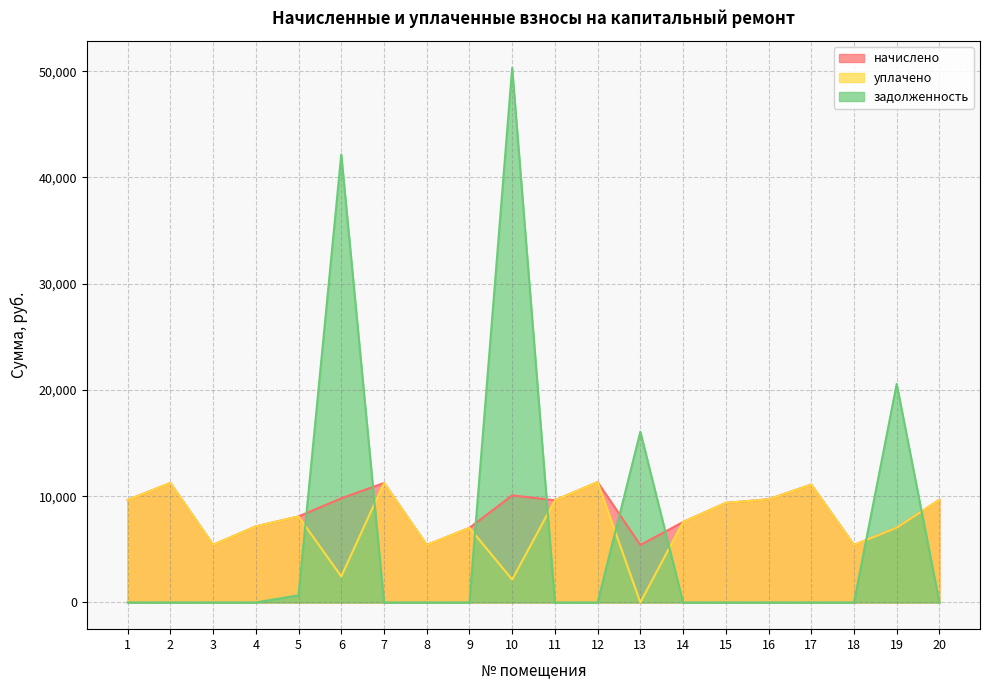

At which category is the sum across all series the highest?

10